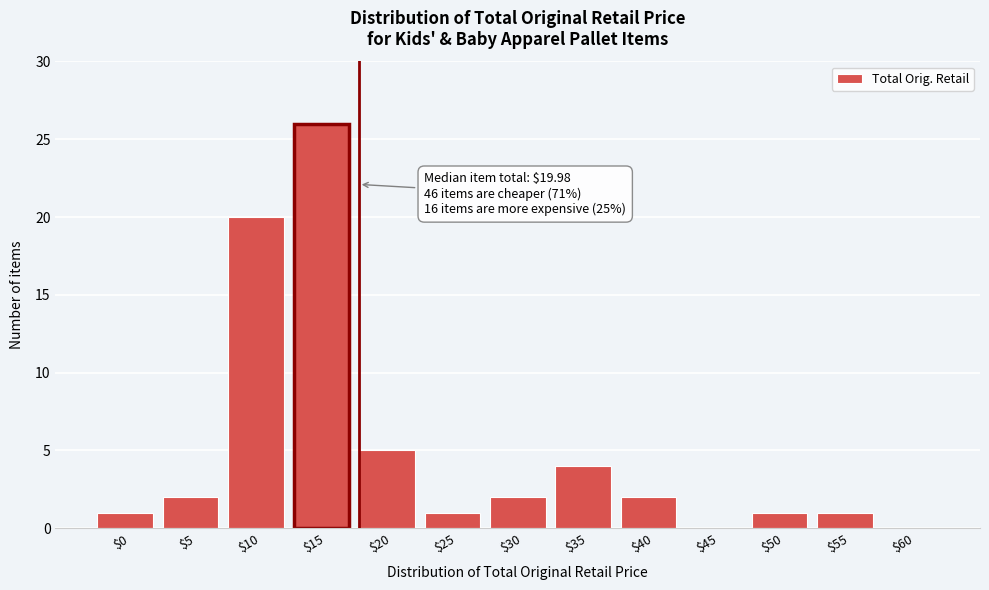

Where is the data nearest to the value 13?

$10